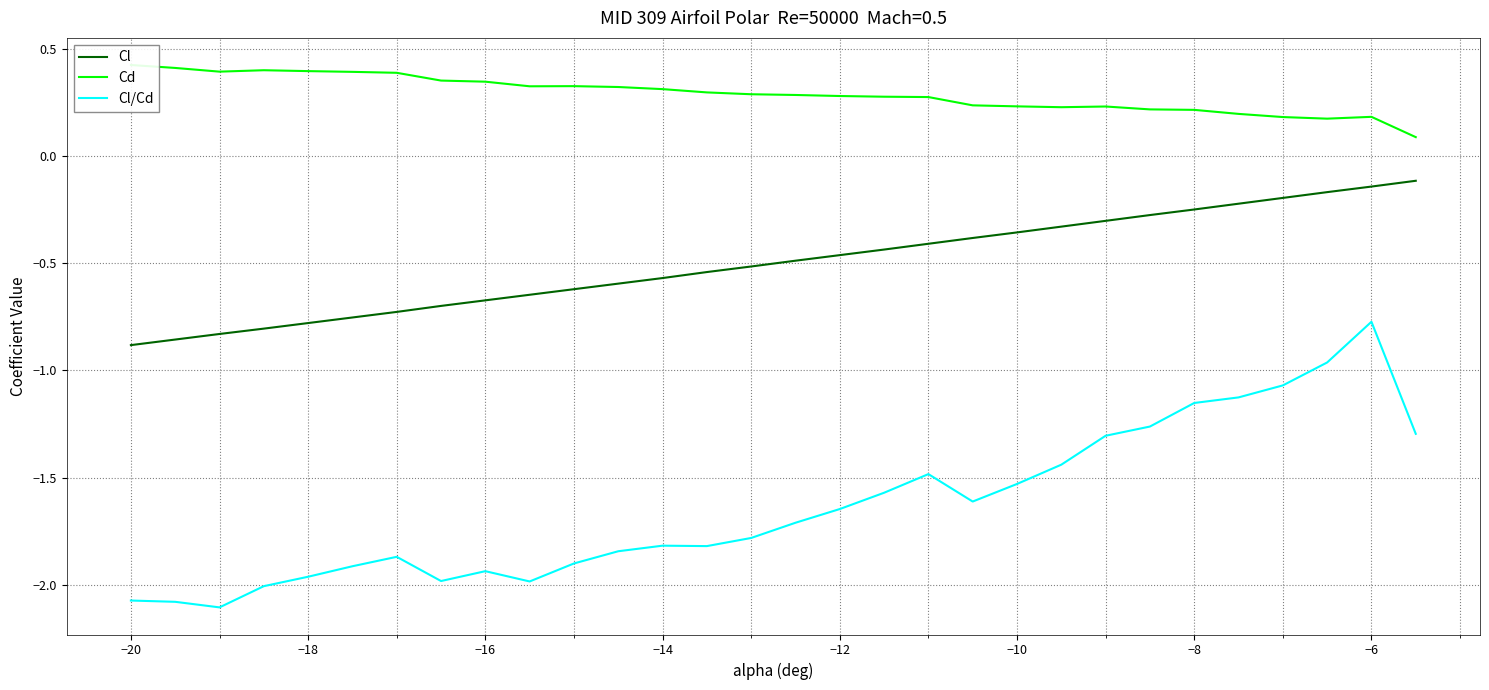

What is the lowest value of the Cl/Cd series?

-2.1